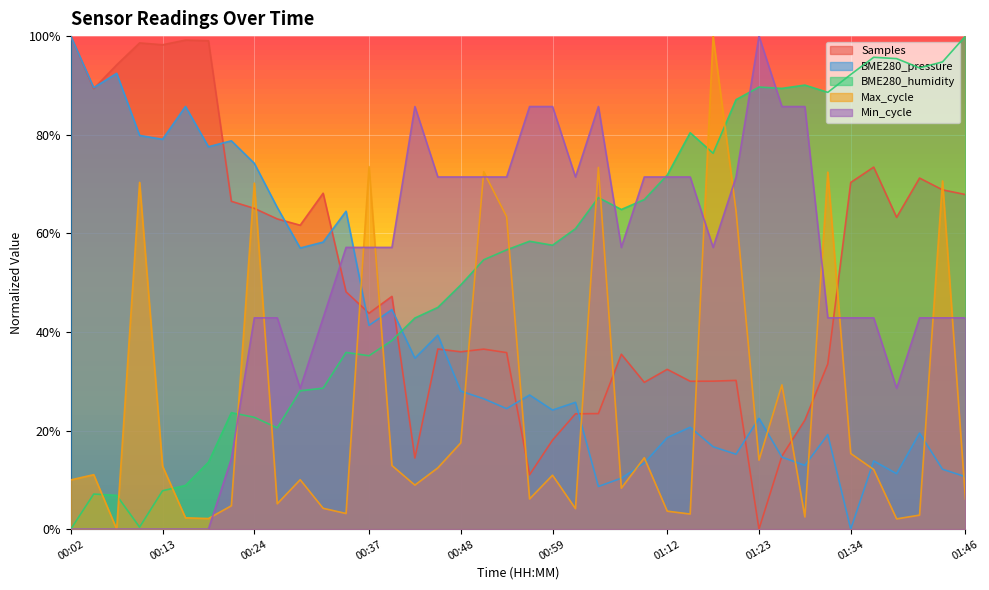

Is it true that BME280_pressure equals 1.2 at 00:21?

False